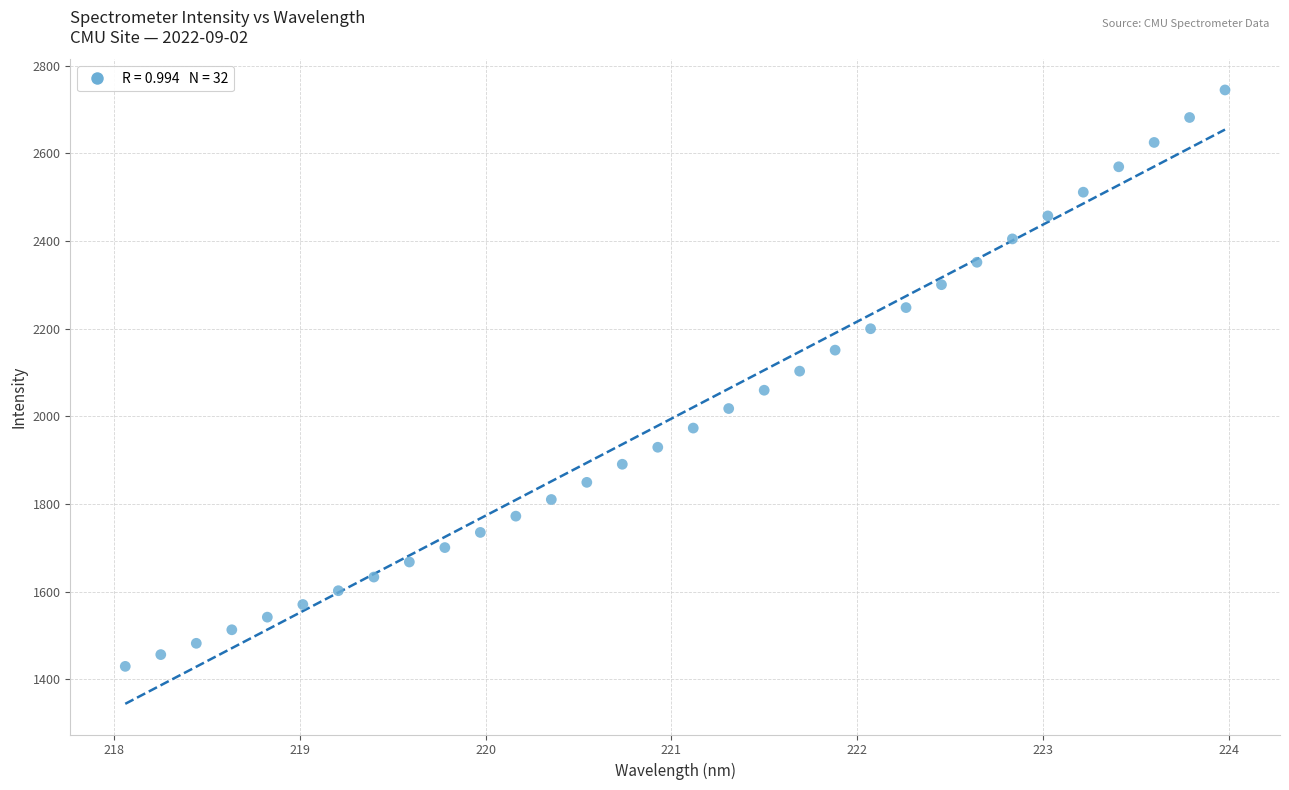

What is the range of Y values (max minus min)?

1314.6